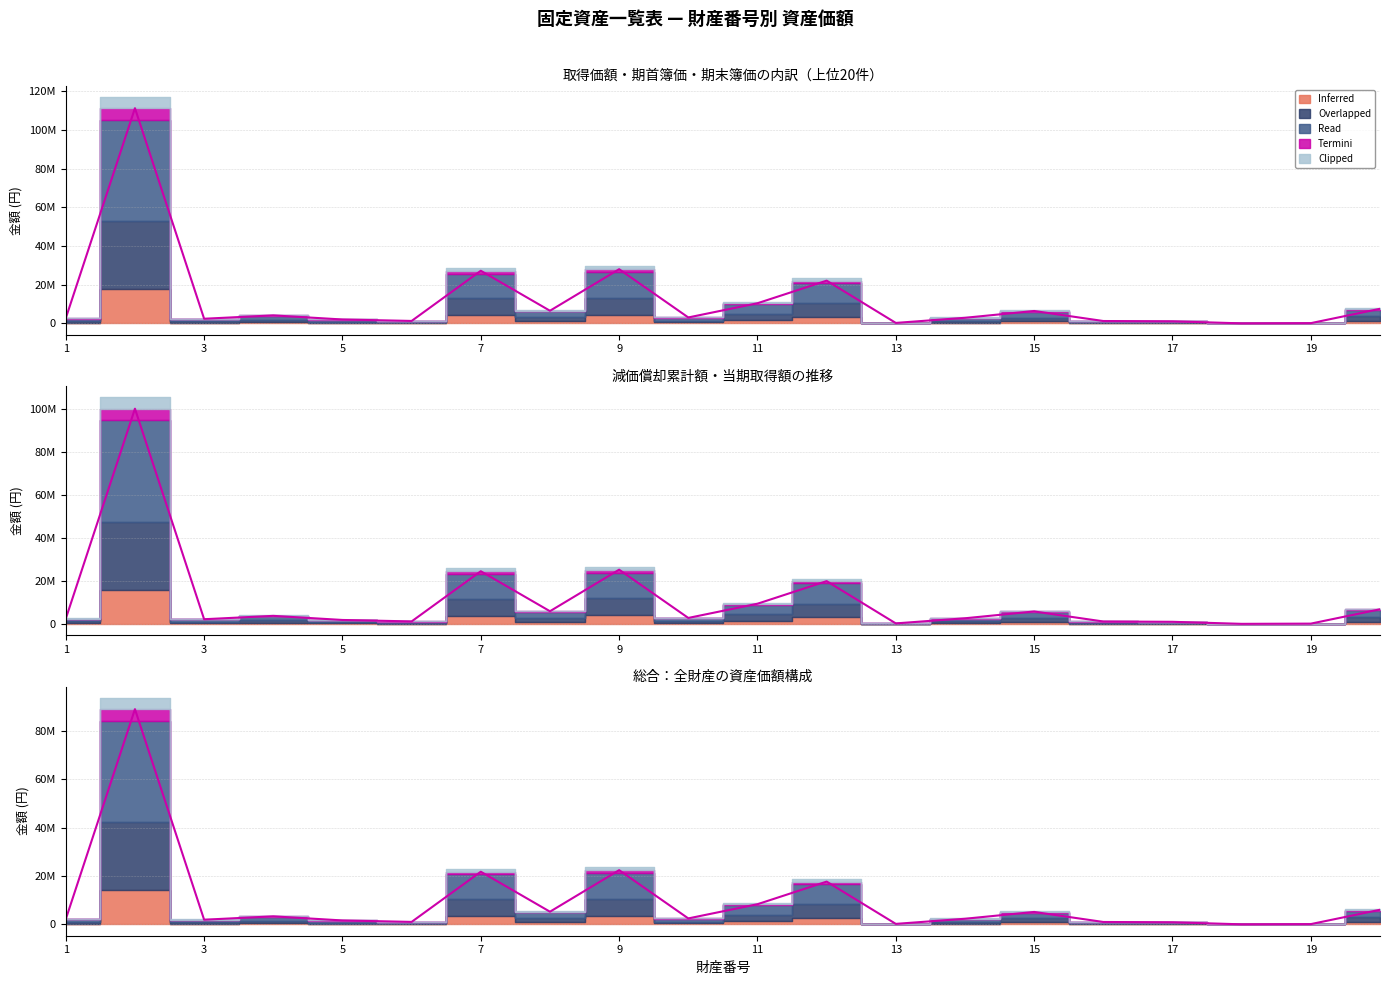

At how many categories does at least one series exceed 99860403?

1